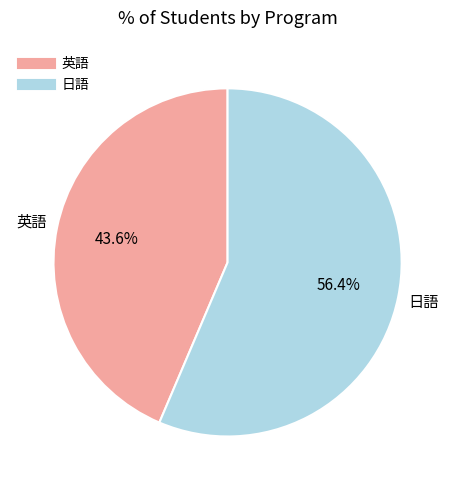

To the nearest percent, what is the combined percentage of 英語 and 日語?

100%